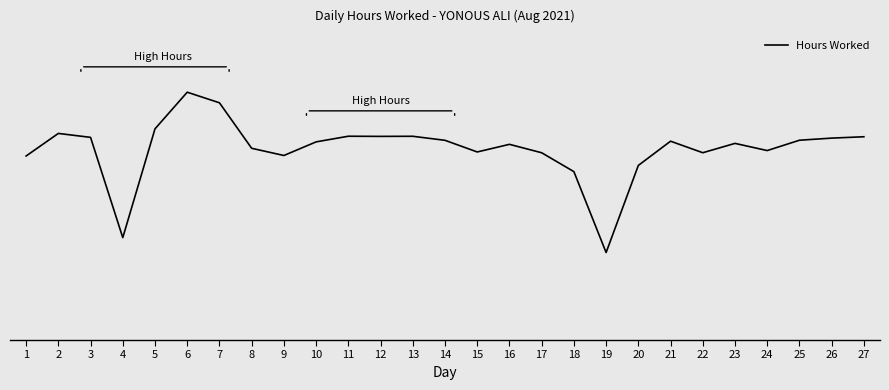

At which label is the value closest to 9?

18